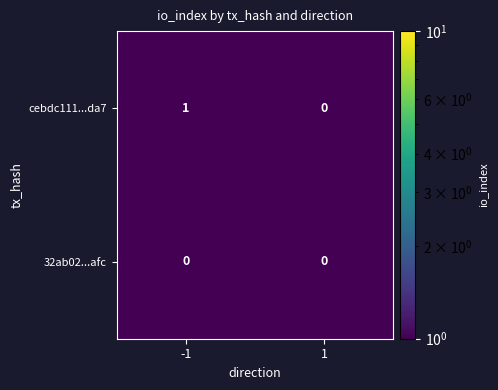

What is the total value across all series at 1?

0